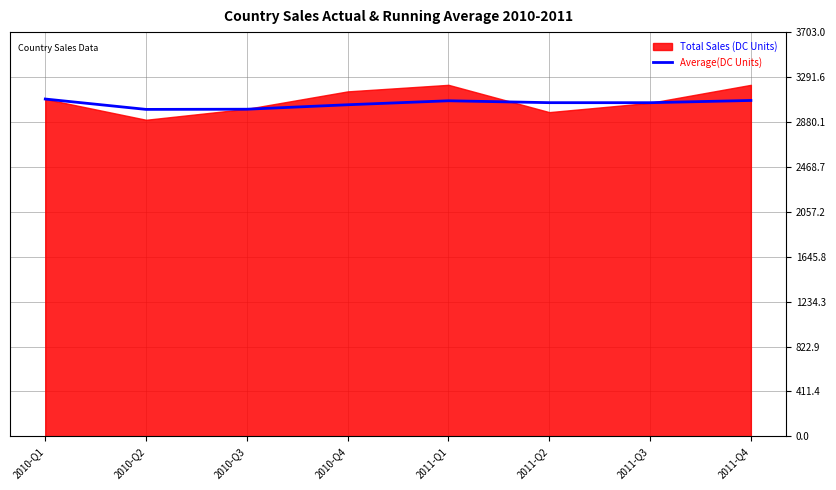

What is the lowest value of the Average(DC Units) series?

2995.0